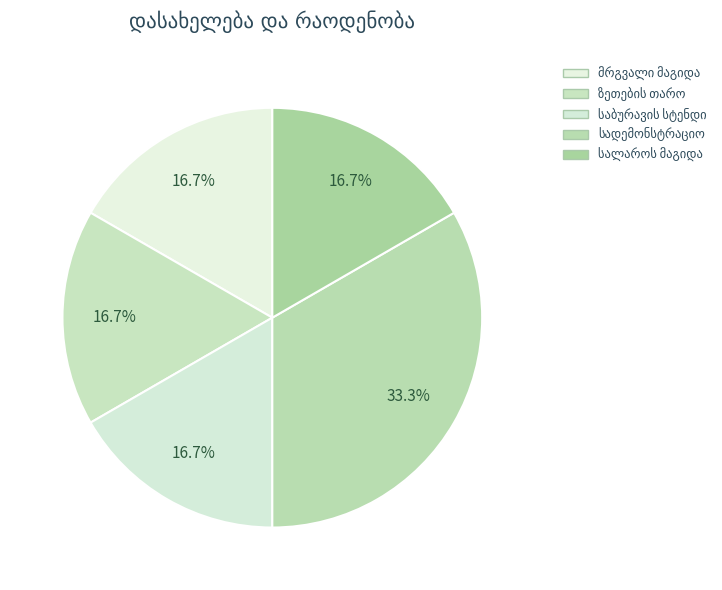

Between სადემონსტრაციო and მრგვალი მაგიდა, which is larger?

სადემონსტრაციო